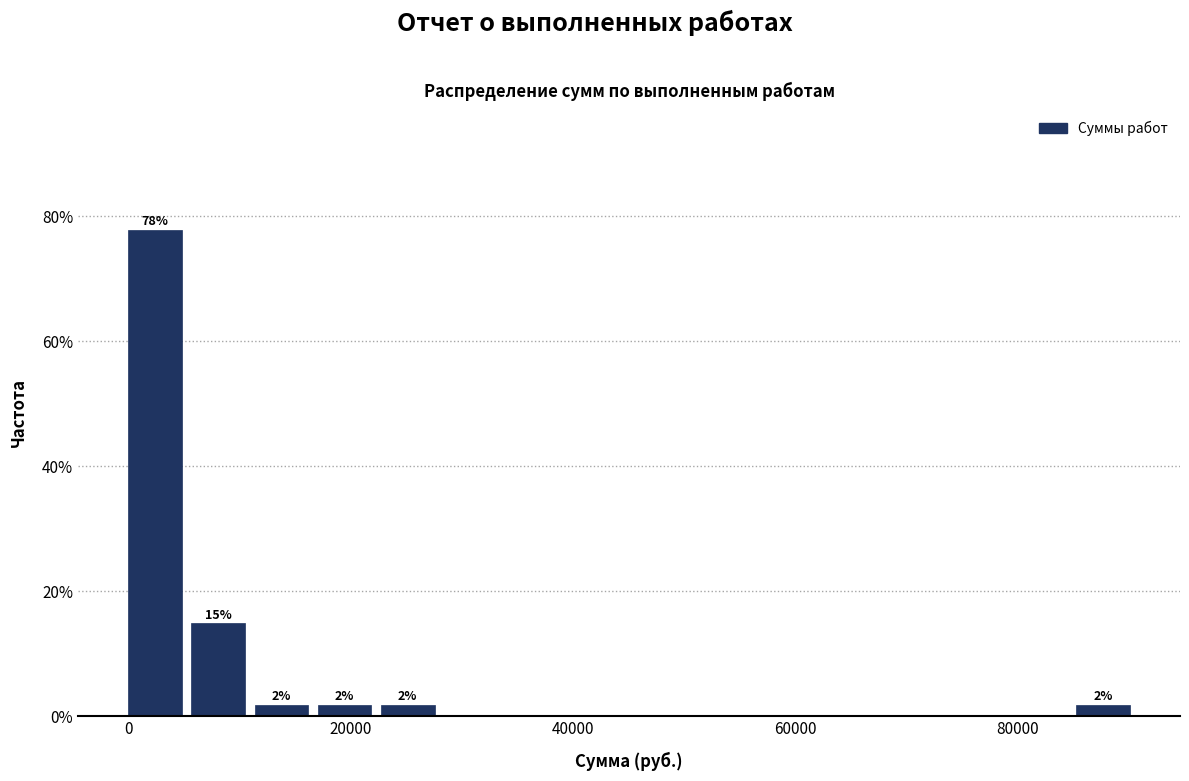

Read against the x-axis, roughly where is the centre of the tallest bar?

2000